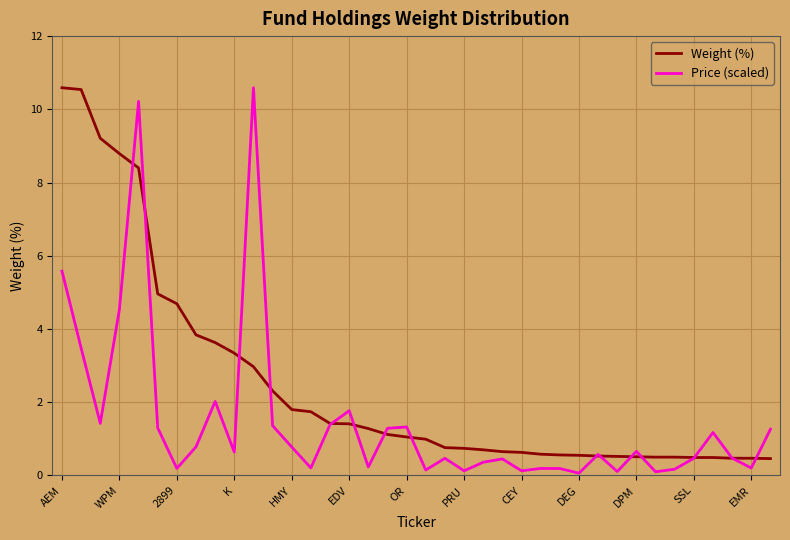

What is the lowest value of the Weight (%) series?

0.5